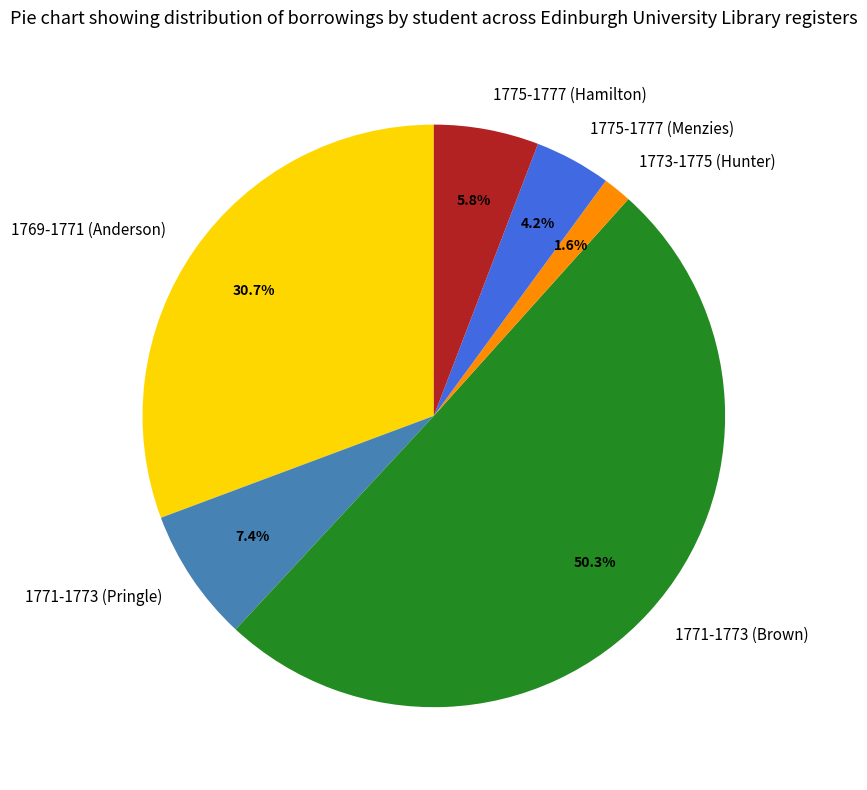

Rank the categories by value from lowest to highest.

1773-1775 (Hunter), 1775-1777 (Menzies), 1775-1777 (Hamilton), 1771-1773 (Pringle), 1769-1771 (Anderson), 1771-1773 (Brown)